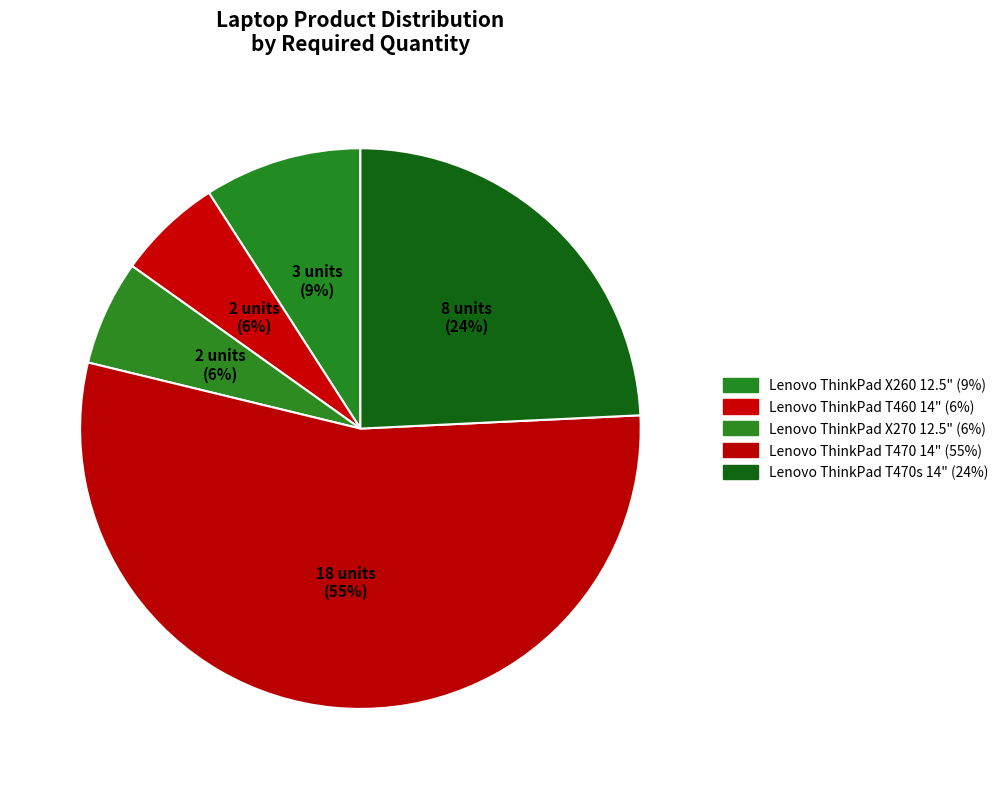

The Lenovo ThinkPad T470s 14" slice represents 10% of the pie. True or false?

False